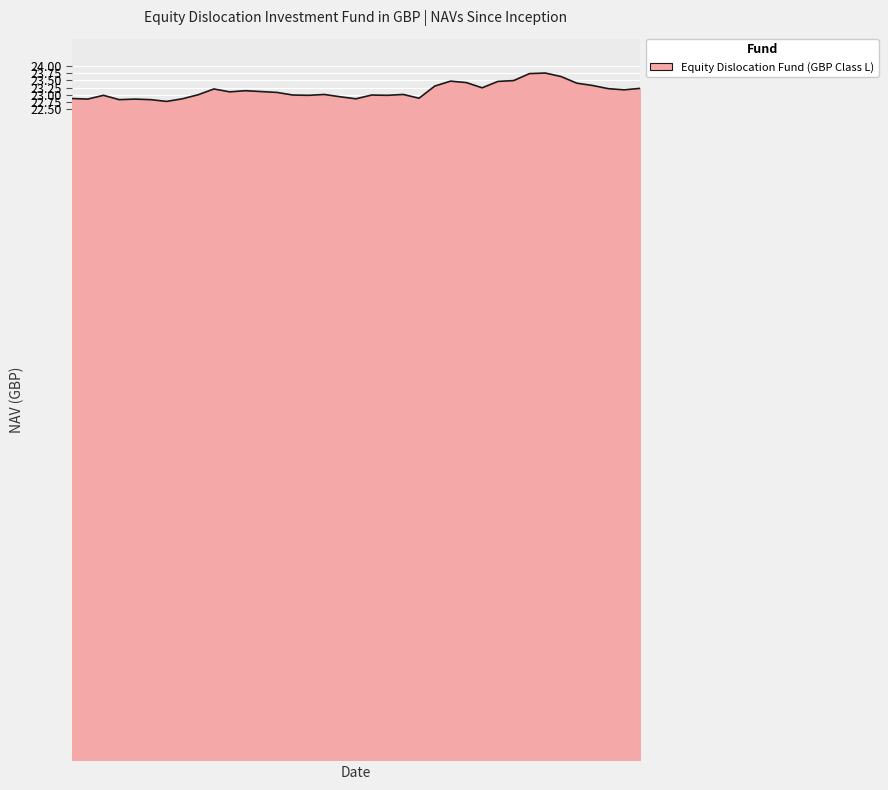

What is the minimum value shown in the chart?

22.8